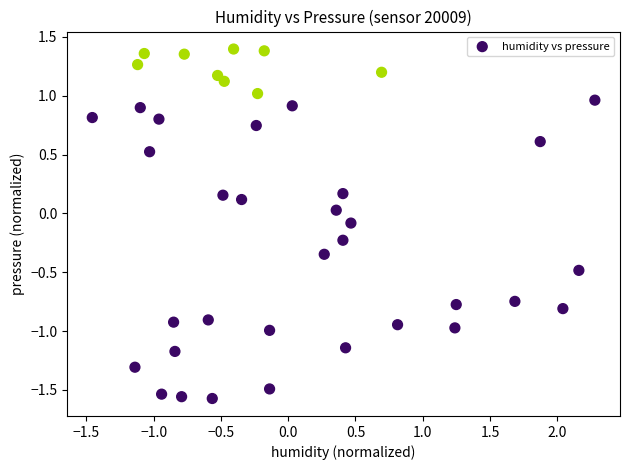

What is the range of Y values (max minus min)?

3.0